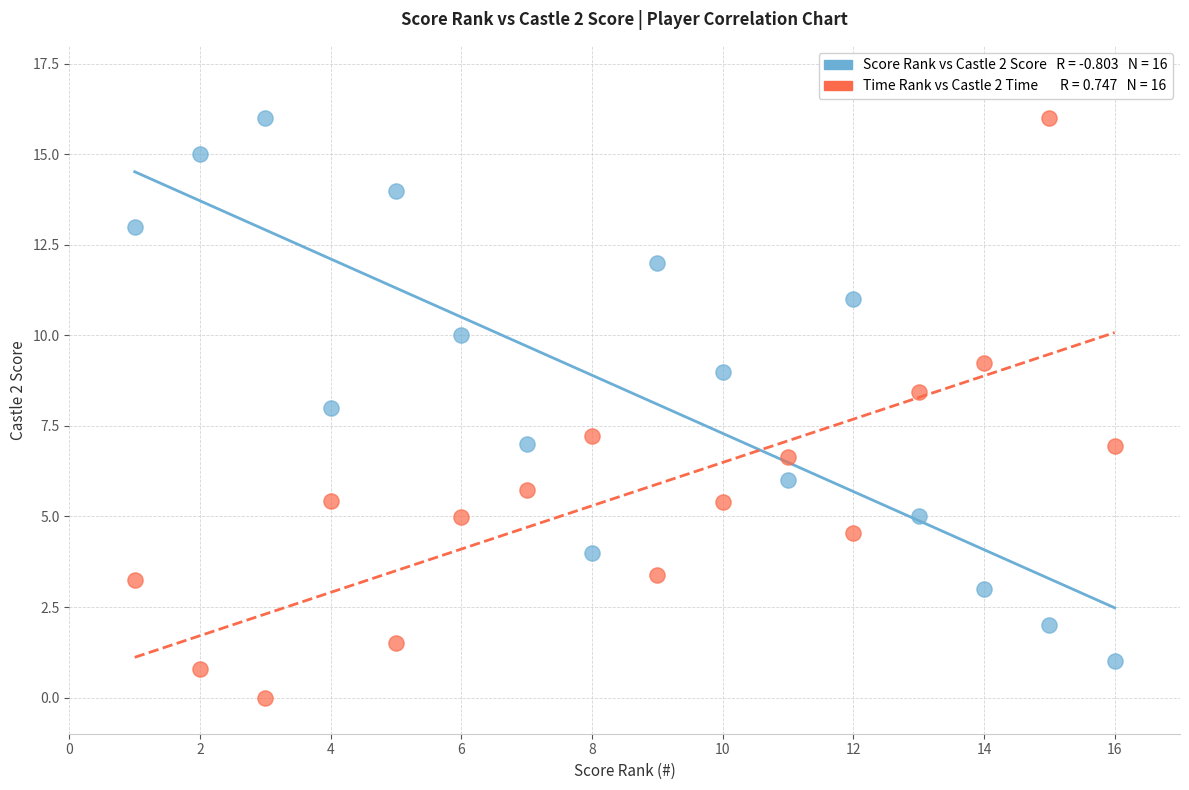

Across all data points, what is the range of X values (max minus min)?

15.0